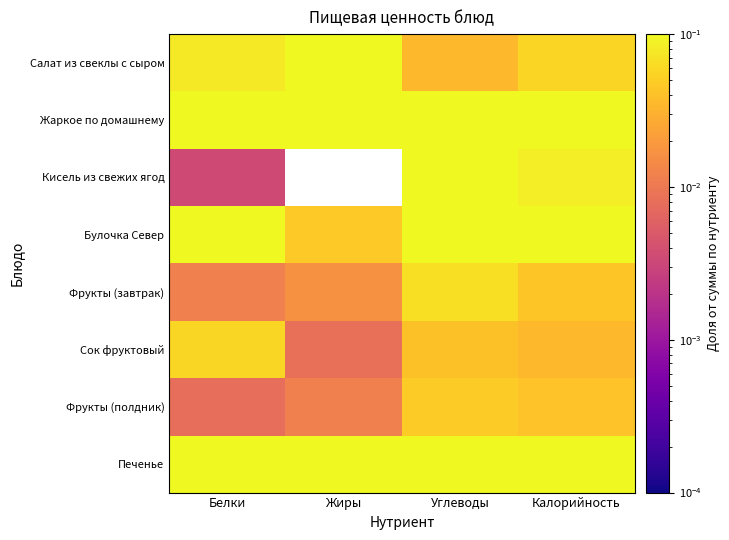

Reading left to right, list all the values displayed in this chart.

Салат из свеклы с сыром: Белки=0.1	Жиры=0.1	Углеводы=0.0	Калорийность=0.1
Жаркое по домашнему: Белки=0.6	Жиры=0.7	Углеводы=0.1	Калорийность=0.3
Кисель из свежих ягод: Белки=0.0	Жиры=0.0	Углеводы=0.1	Калорийность=0.1
Булочка Север: Белки=0.1	Жиры=0.0	Углеводы=0.2	Калорийность=0.1
Фрукты (завтрак): Белки=0.0	Жиры=0.0	Углеводы=0.1	Калорийность=0.0
Сок фруктовый: Белки=0.1	Жиры=0.0	Углеводы=0.0	Калорийность=0.0
Фрукты (полдник): Белки=0.0	Жиры=0.0	Углеводы=0.0	Калорийность=0.0
Печенье: Белки=0.1	Жиры=0.1	Углеводы=0.3	Калорийность=0.3